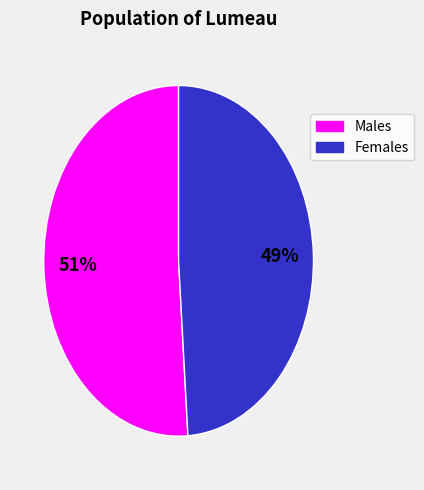

Is there a majority slice in this chart?

Yes